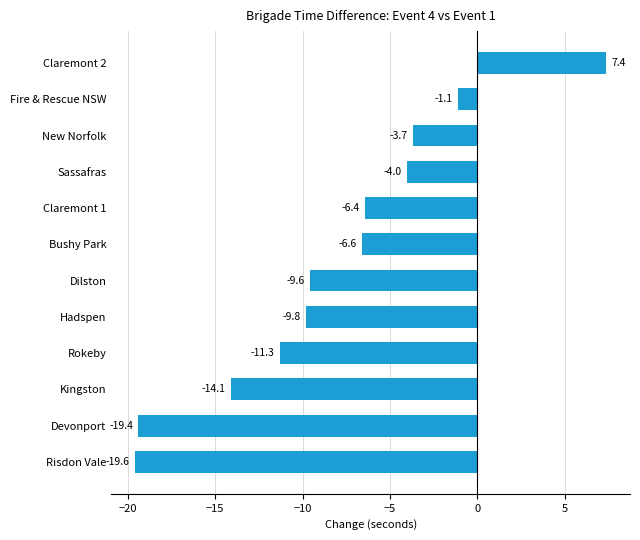

Reading bottom to top, what are all the values shown in this chart?

Risdon Vale=-19.6	Devonport=-19.4	Kingston=-14.1	Rokeby=-11.3	Hadspen=-9.8	Dilston=-9.6	Bushy Park=-6.6	Claremont 1=-6.4	Sassafras=-4.0	New Norfolk=-3.7	Fire & Rescue NSW=-1.1	Claremont 2=7.4